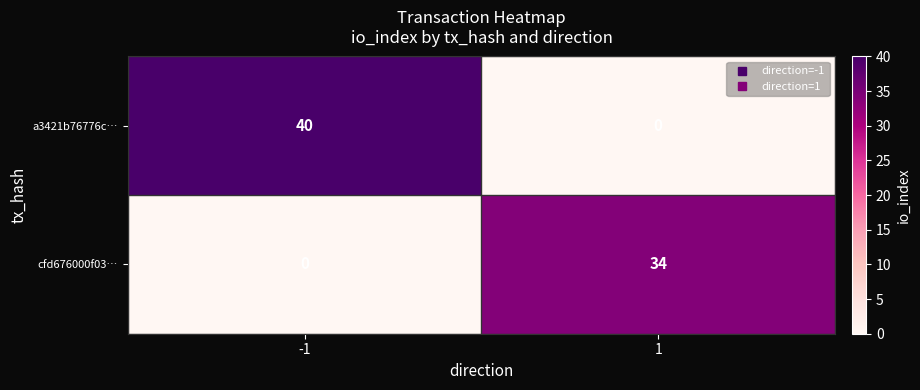

Reading left to right, list all the values displayed in this chart.

a3421b76776c…: 40	0
cfd676000f03…: 0	34